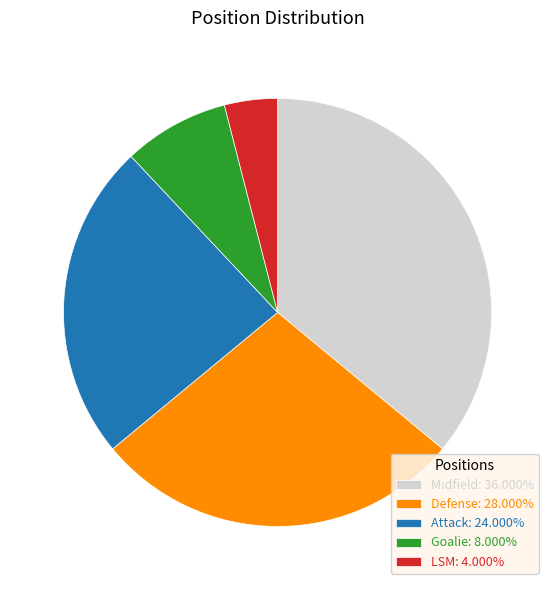

The LSM slice represents 4% of the pie. True or false?

True